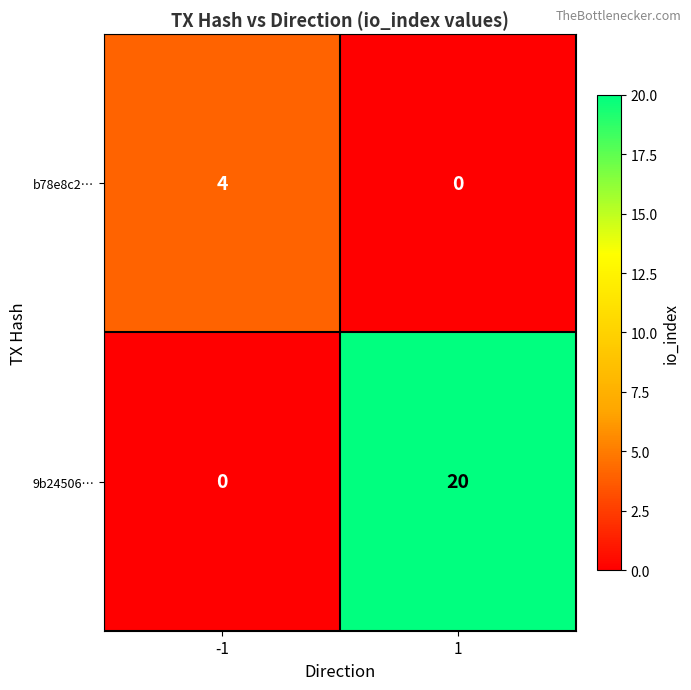

Rank the series at 1 from highest to lowest value.

9b24506…, b78e8c2…